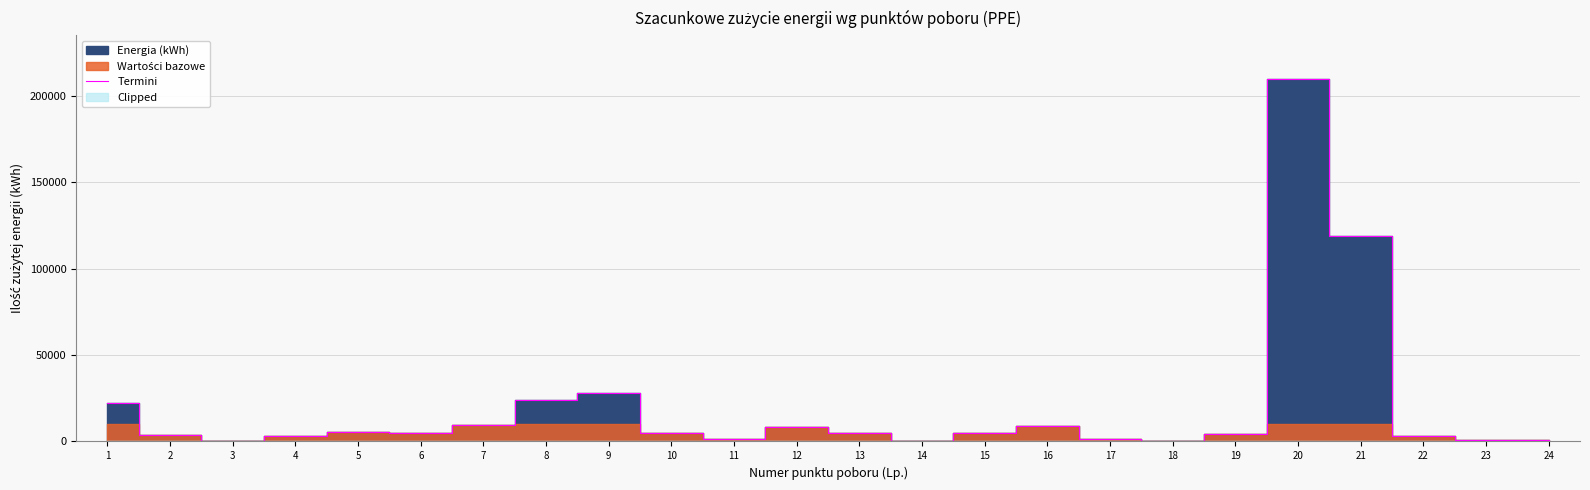

What is the greatest value displayed?

209834